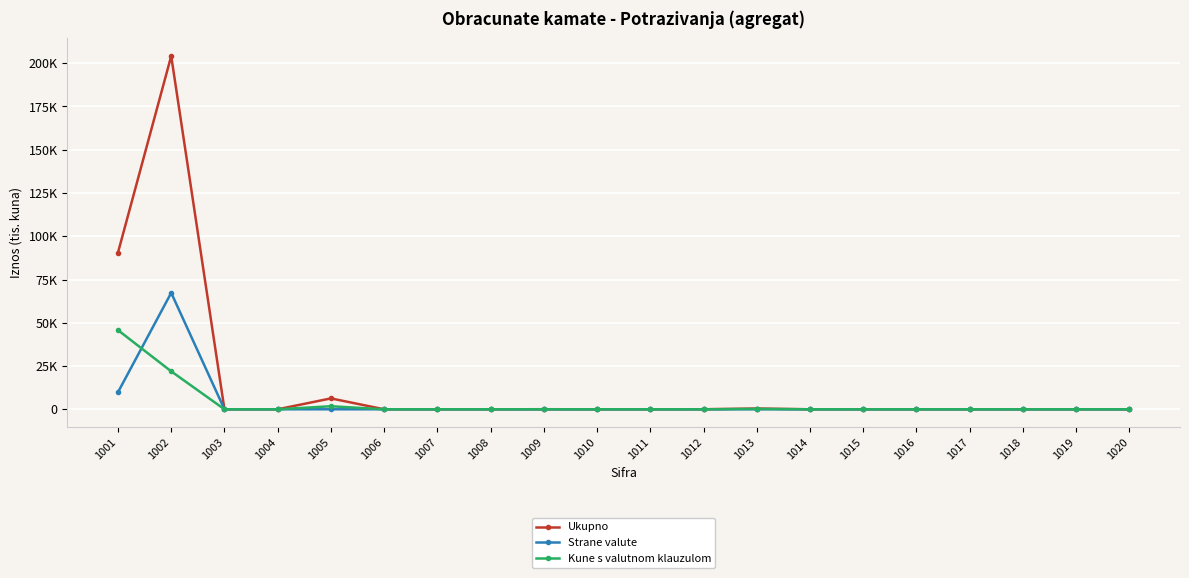

What are all the series names shown in the legend?

Ukupno, Strane valute, Kune s valutnom klauzulom